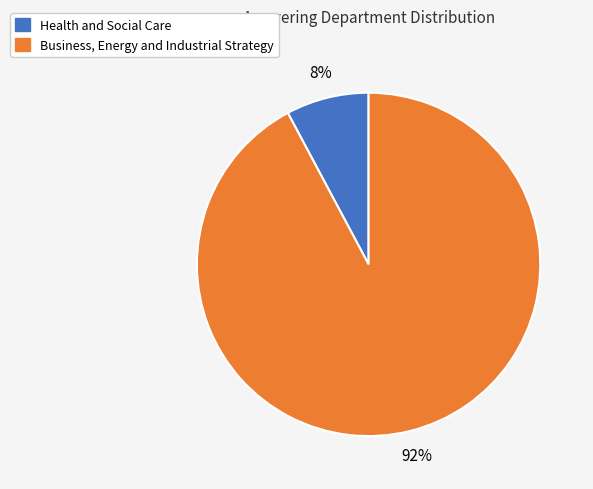

What percentage is the Business, Energy and Industrial Strategy slice, to the nearest percent?

92%